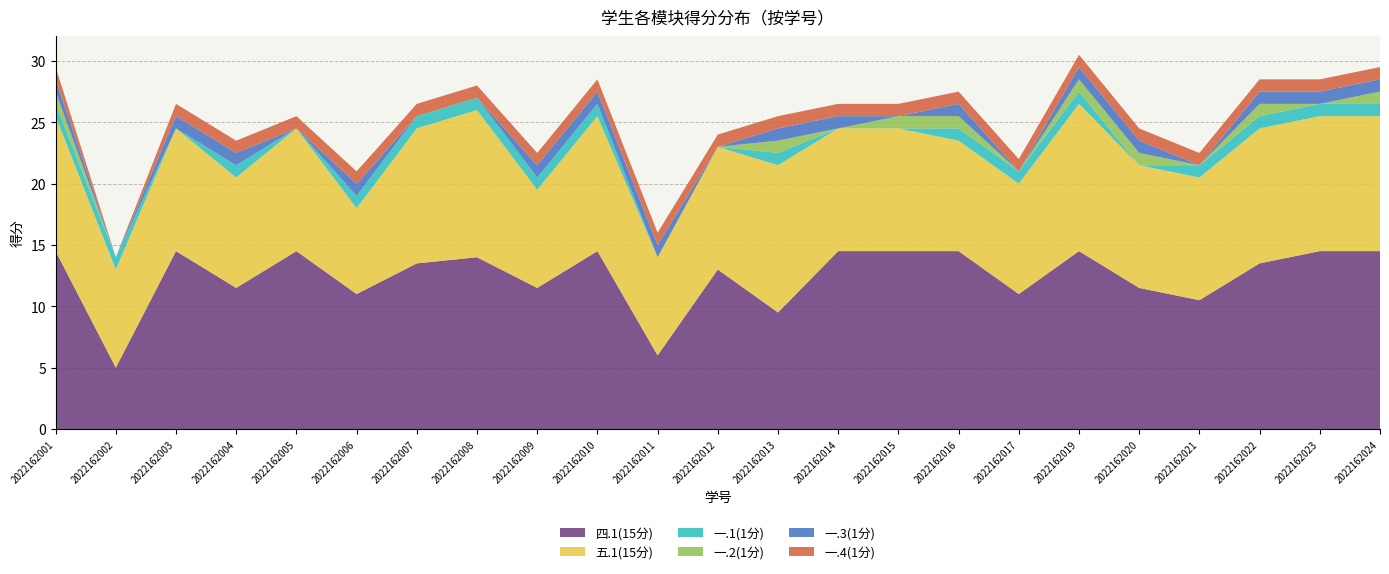

Reading right to left, list all the values displayed in this chart.

四.1(15分): 2022162024=14.5	2022162023=14.5	2022162022=13.5	2022162021=10.5	2022162020=11.5	2022162019=14.5	2022162017=11.0	2022162016=14.5	2022162015=14.5	2022162014=14.5	2022162013=9.5	2022162012=13.0	2022162011=6.0	2022162010=14.5	2022162009=11.5	2022162008=14.0	2022162007=13.5	2022162006=11.0	2022162005=14.5	2022162004=11.5	2022162003=14.5	2022162002=5.0	2022162001=14.5
五.1(15分): 2022162024=11.0	2022162023=11.0	2022162022=11.0	2022162021=10.0	2022162020=10.0	2022162019=12.0	2022162017=9.0	2022162016=9.0	2022162015=10.0	2022162014=10.0	2022162013=12.0	2022162012=10.0	2022162011=8.0	2022162010=11.0	2022162009=8.0	2022162008=12.0	2022162007=11.0	2022162006=7.0	2022162005=10.0	2022162004=9.0	2022162003=10.0	2022162002=8.0	2022162001=11.0
一.1(1分): 2022162024=1.0	2022162023=1.0	2022162022=1.0	2022162021=1.0	2022162020=0.0	2022162019=1.0	2022162017=1.0	2022162016=1.0	2022162015=0.0	2022162014=0.0	2022162013=1.0	2022162012=0.0	2022162011=0.0	2022162010=1.0	2022162009=1.0	2022162008=1.0	2022162007=1.0	2022162006=1.0	2022162005=0.0	2022162004=1.0	2022162003=0.0	2022162002=1.0	2022162001=1.0
一.2(1分): 2022162024=1.0	2022162023=0.0	2022162022=1.0	2022162021=0.0	2022162020=1.0	2022162019=1.0	2022162017=0.0	2022162016=1.0	2022162015=1.0	2022162014=0.0	2022162013=1.0	2022162012=0.0	2022162011=0.0	2022162010=0.0	2022162009=0.0	2022162008=0.0	2022162007=0.0	2022162006=0.0	2022162005=0.0	2022162004=0.0	2022162003=0.0	2022162002=0.0	2022162001=1.0
一.3(1分): 2022162024=1.0	2022162023=1.0	2022162022=1.0	2022162021=0.0	2022162020=1.0	2022162019=1.0	2022162017=0.0	2022162016=1.0	2022162015=0.0	2022162014=1.0	2022162013=1.0	2022162012=0.0	2022162011=1.0	2022162010=1.0	2022162009=1.0	2022162008=0.0	2022162007=0.0	2022162006=1.0	2022162005=0.0	2022162004=1.0	2022162003=1.0	2022162002=0.0	2022162001=1.0
一.4(1分): 2022162024=1.0	2022162023=1.0	2022162022=1.0	2022162021=1.0	2022162020=1.0	2022162019=1.0	2022162017=1.0	2022162016=1.0	2022162015=1.0	2022162014=1.0	2022162013=1.0	2022162012=1.0	2022162011=1.0	2022162010=1.0	2022162009=1.0	2022162008=1.0	2022162007=1.0	2022162006=1.0	2022162005=1.0	2022162004=1.0	2022162003=1.0	2022162002=0.0	2022162001=1.0